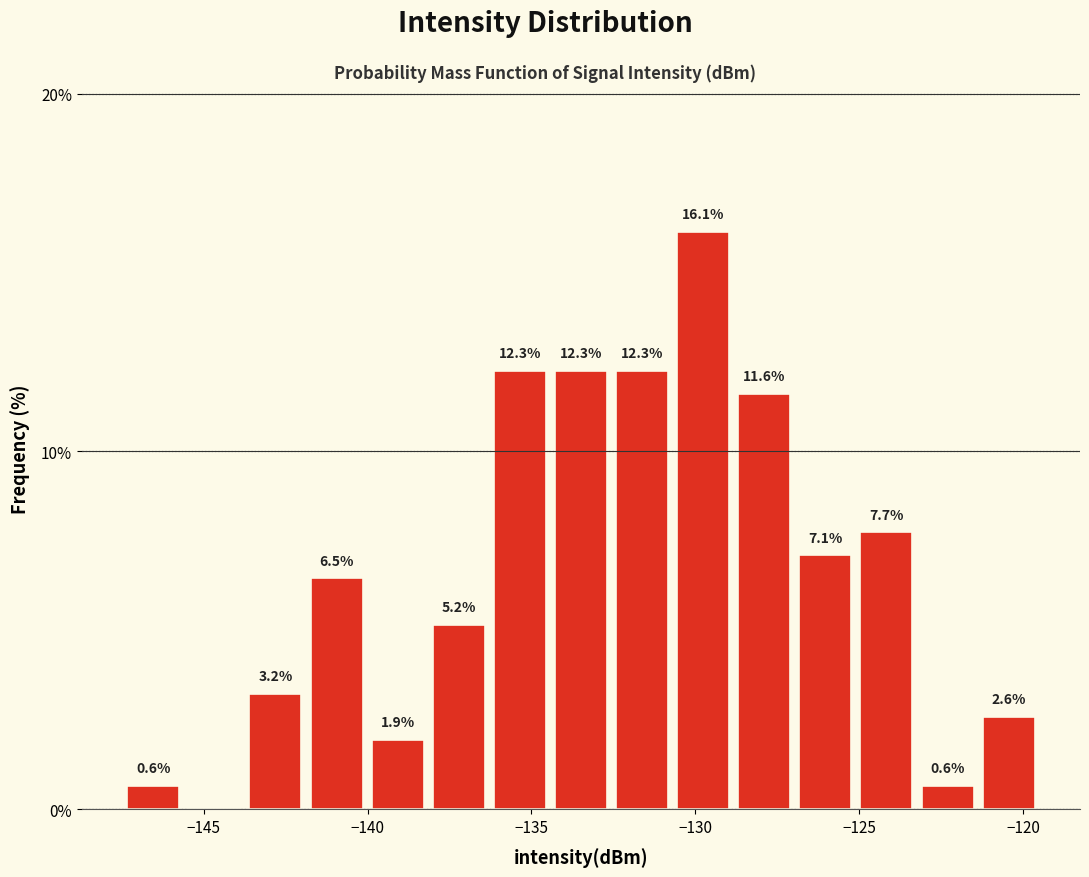

Read against the x-axis, roughly where is the centre of the tallest bar?

-130.0